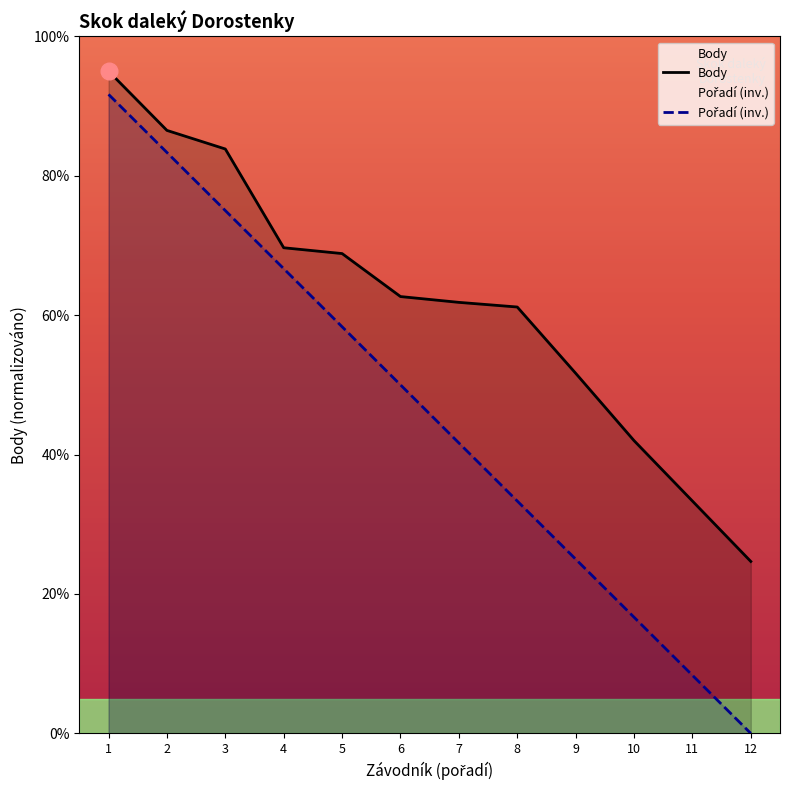

How many data points does each series have?

12